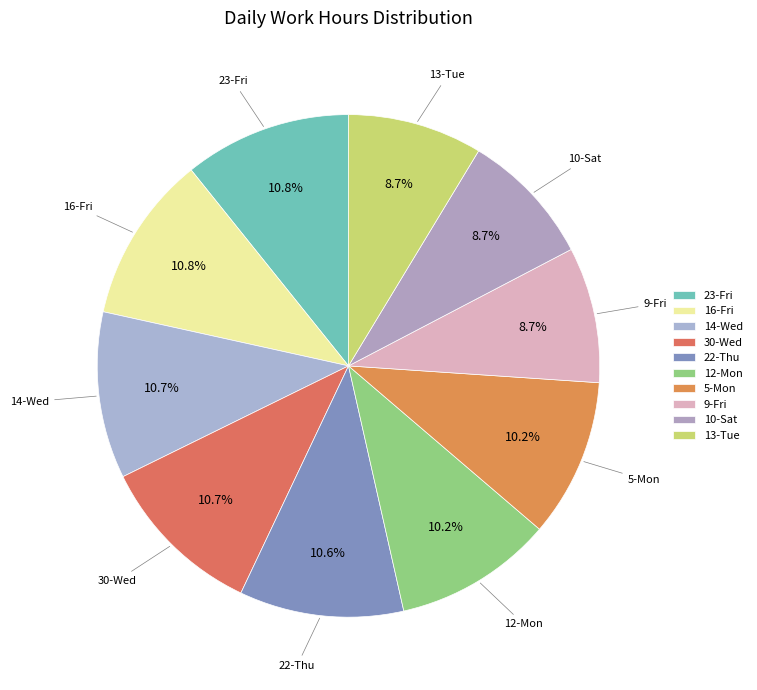

Does any single category account for the majority?

No